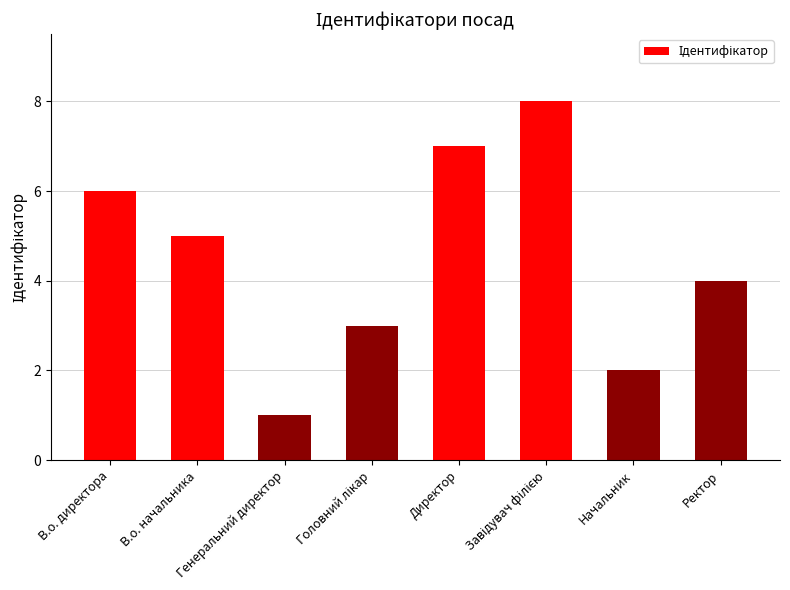

Approximately how many times larger is the value at Директор compared to В.о. директора?

1.2